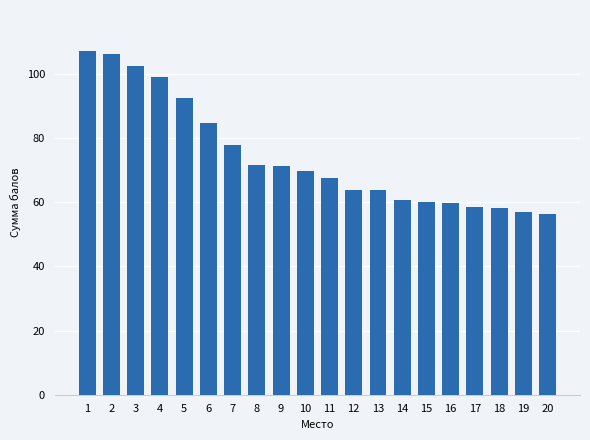

What is the sum of all values?

1487.1